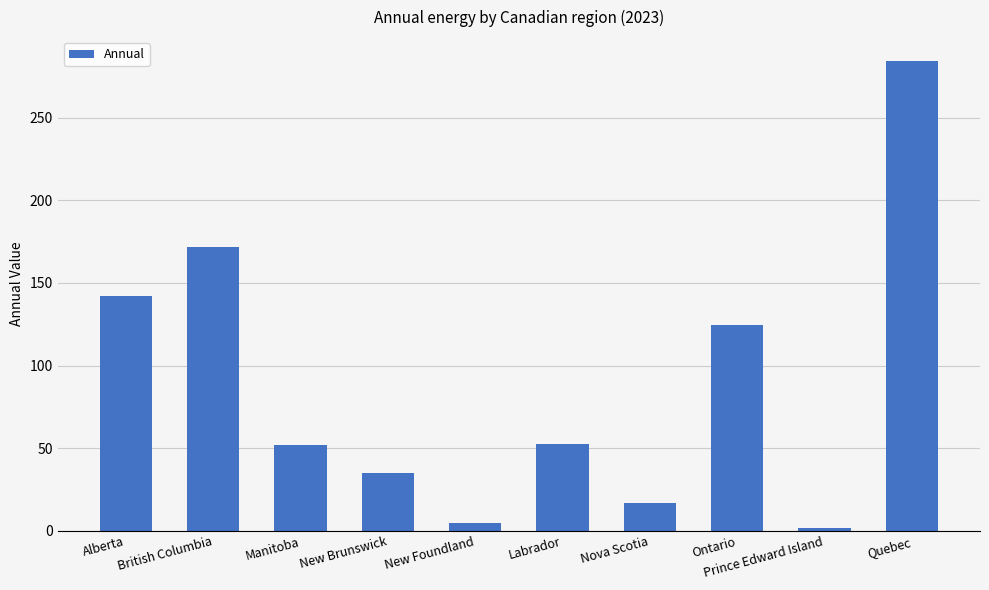

At which category does the chart reach its peak across all series?

Quebec